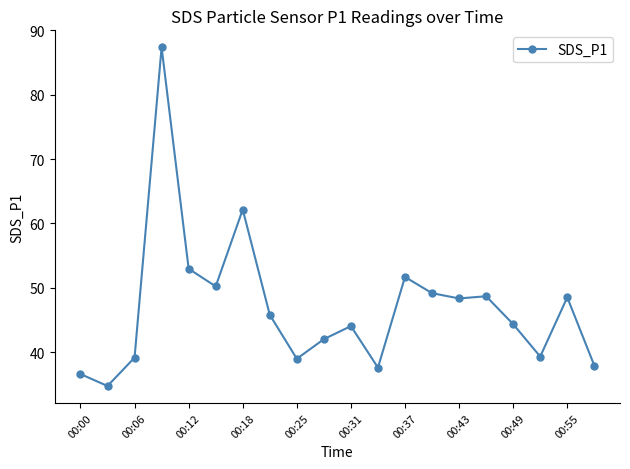

What is the greatest value displayed?

87.4